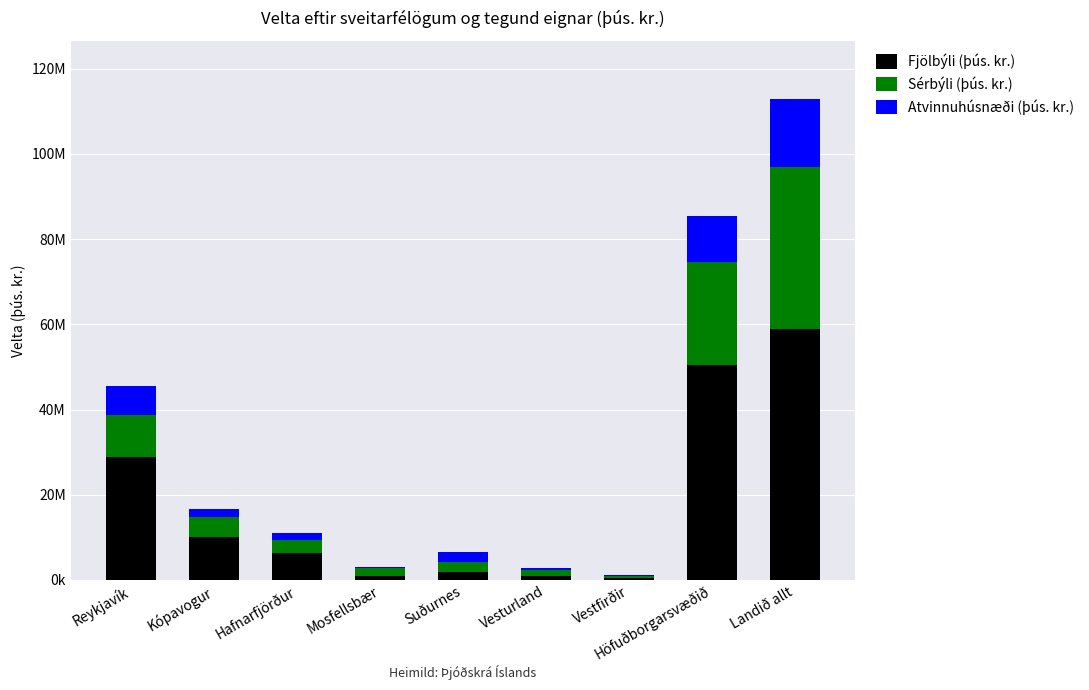

At which category is the sum across all series the highest?

Landið allt